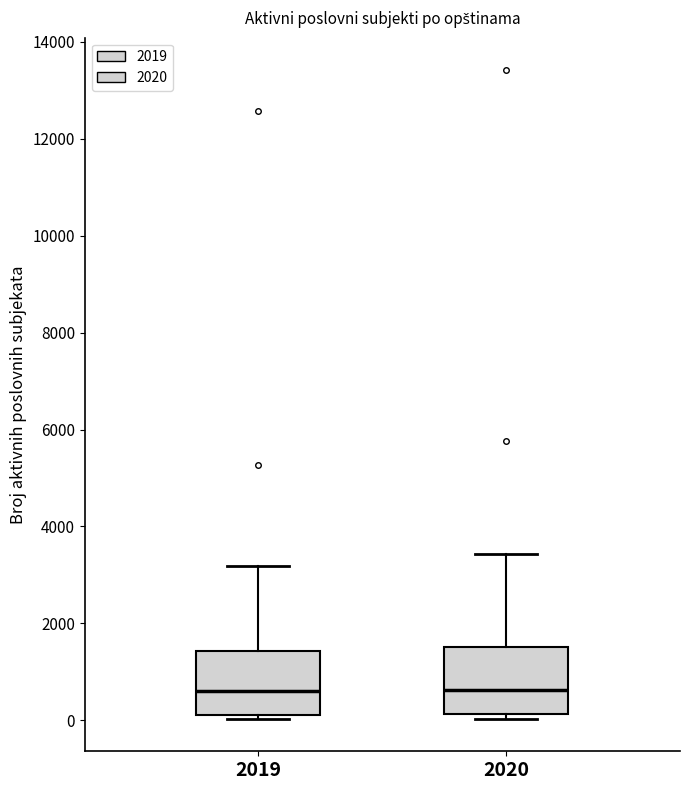

Where does the median line of the box at x = 2019 sit on the y-axis? The values are not printed on the chart, so give them approximately, as read against the axis.

600